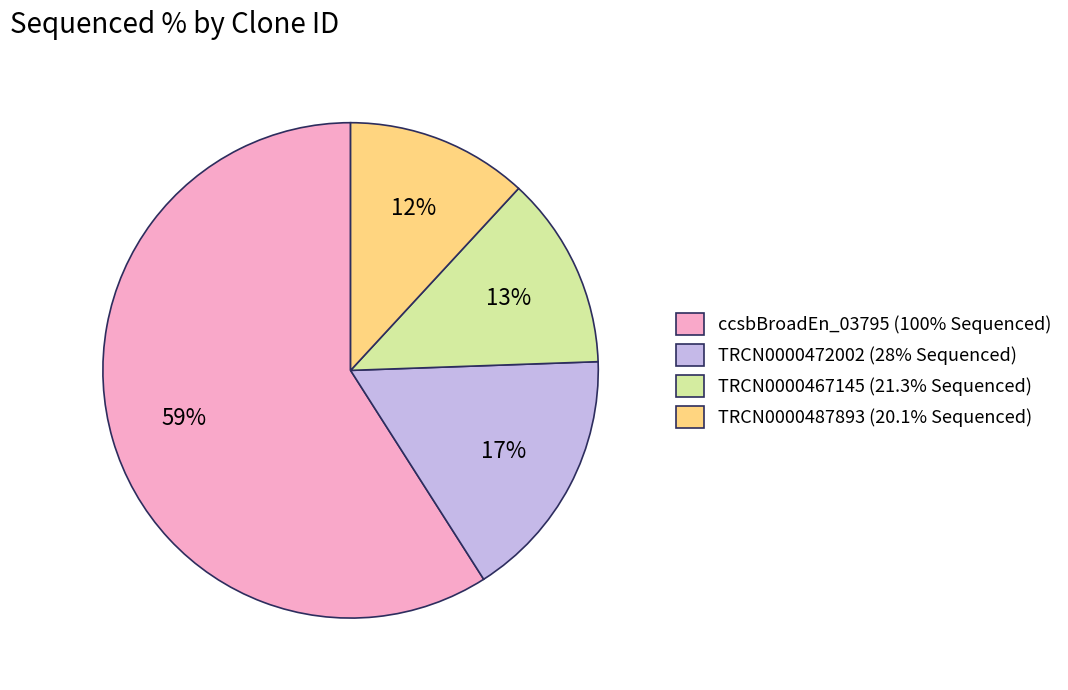

Which slice represents more than half of the pie?

ccsbBroadEn_03795